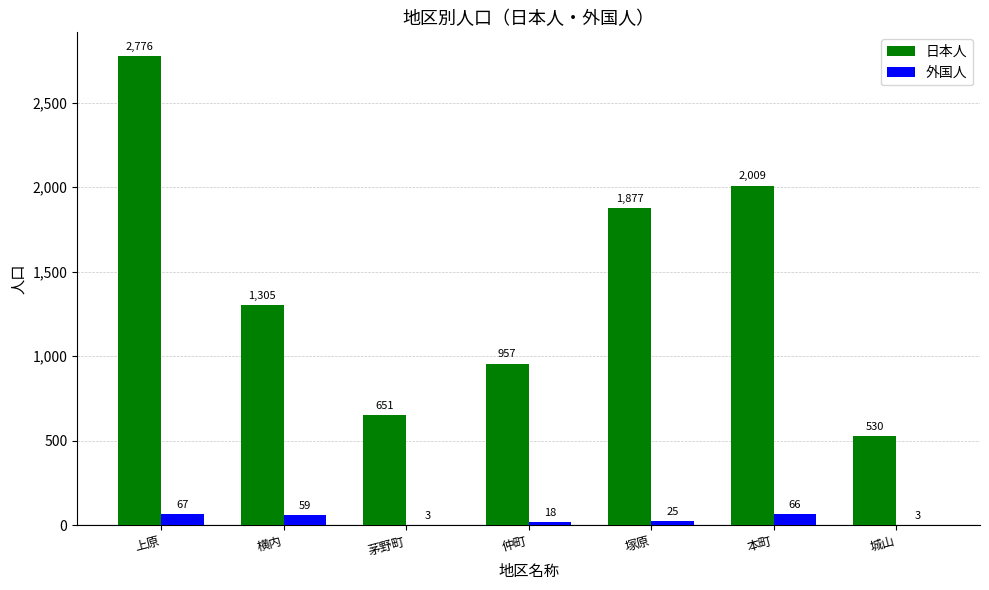

The 日本人 series shows 3465 at 本町. True or false?

False